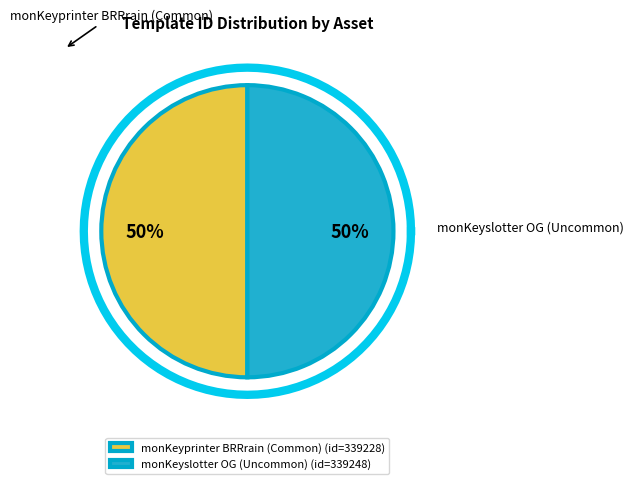

What percentage do monKeyprinter BRRrain (Common) and monKeyslotter OG (Uncommon) together represent?

100.0%